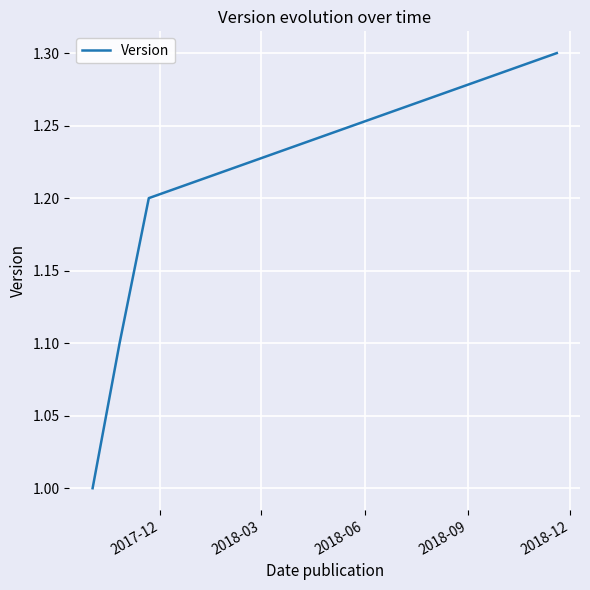

What is the smallest value displayed?

1.0